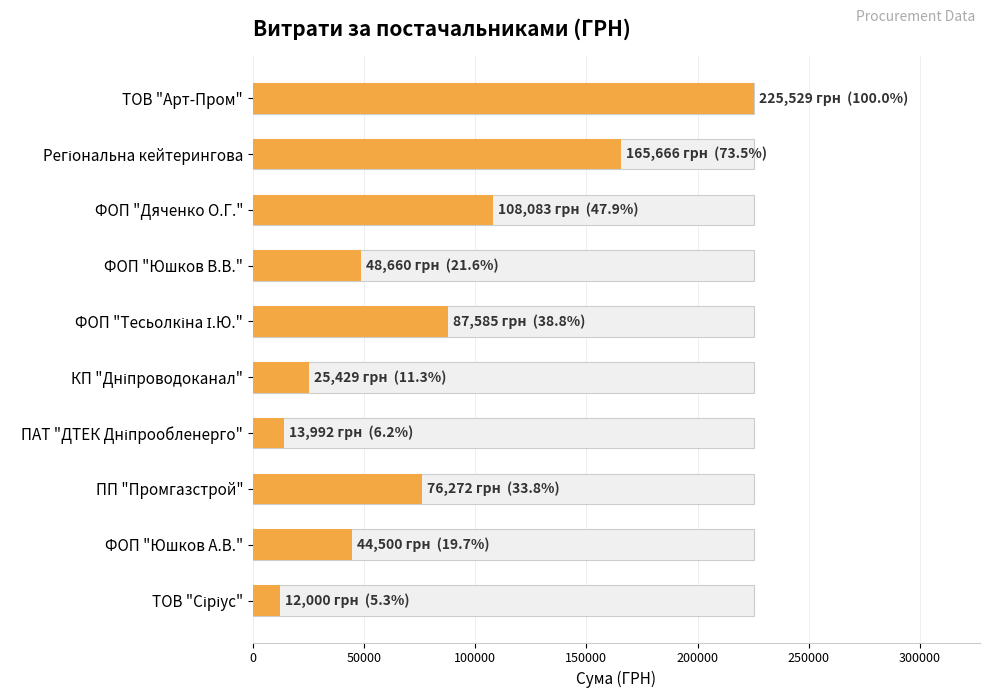

What is the change in value from Регіональна кейтерингова to ФОП "Дяченко О.Г."?

-57582.9